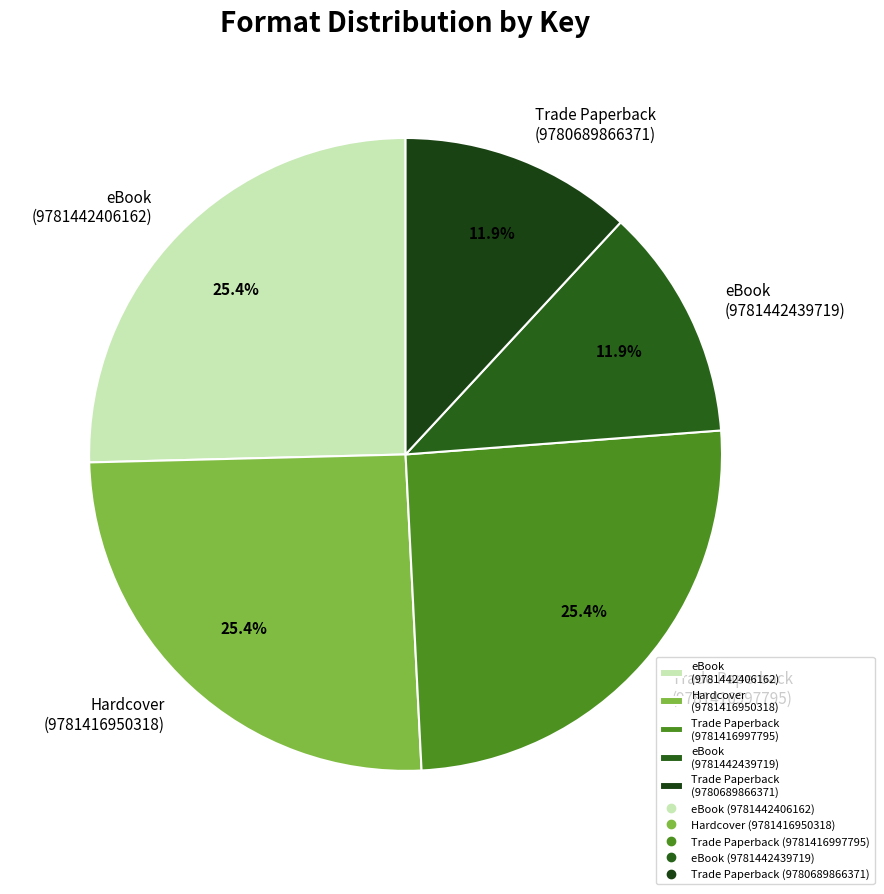

True or false: eBook (9781442439719) accounts for 5% of the total.

False